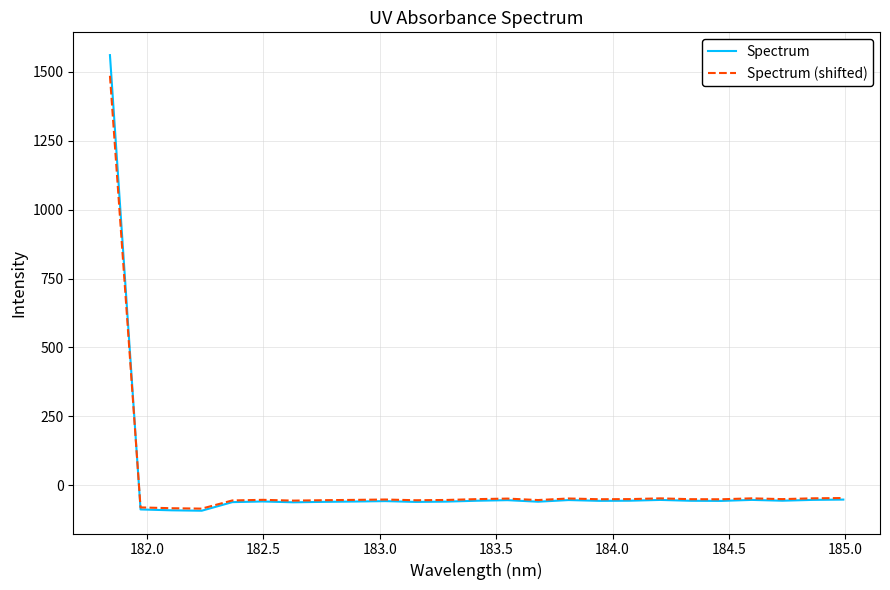

In Spectrum (shifted), how many points are higher than both neighbors (excluding endpoints)?

6